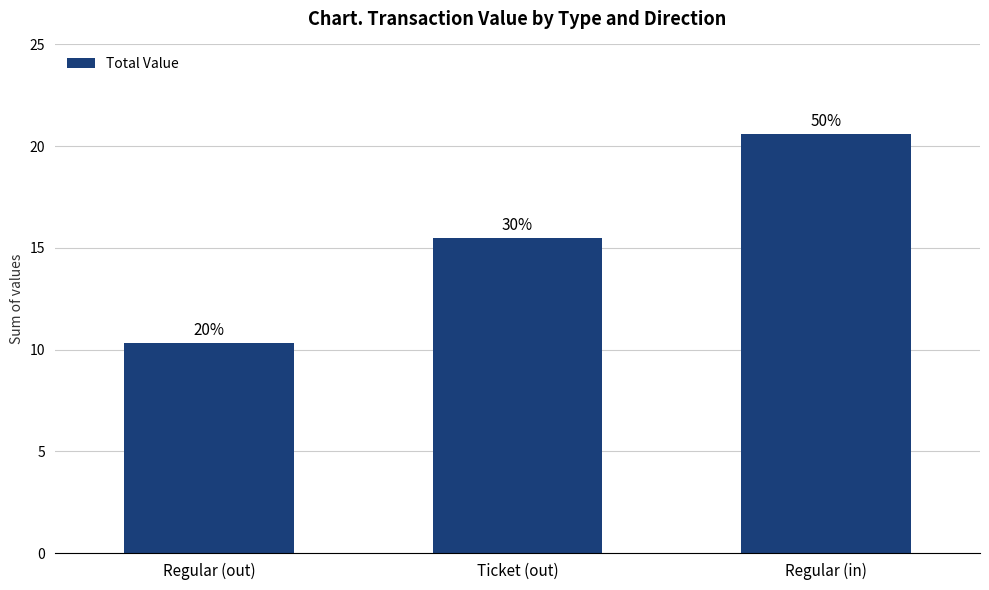

List the labels in order of value, largest first.

Regular (in), Ticket (out), Regular (out)